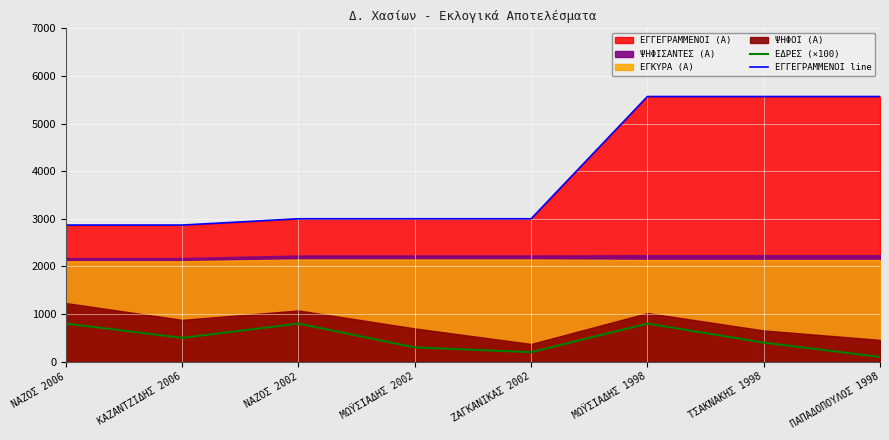

What is the sum of the ΕΔΡΕΣ (×100) values at ΝΑΖΟΣ 2002 and ΜΩΫΣΙΑΔΗΣ 2002?

1100